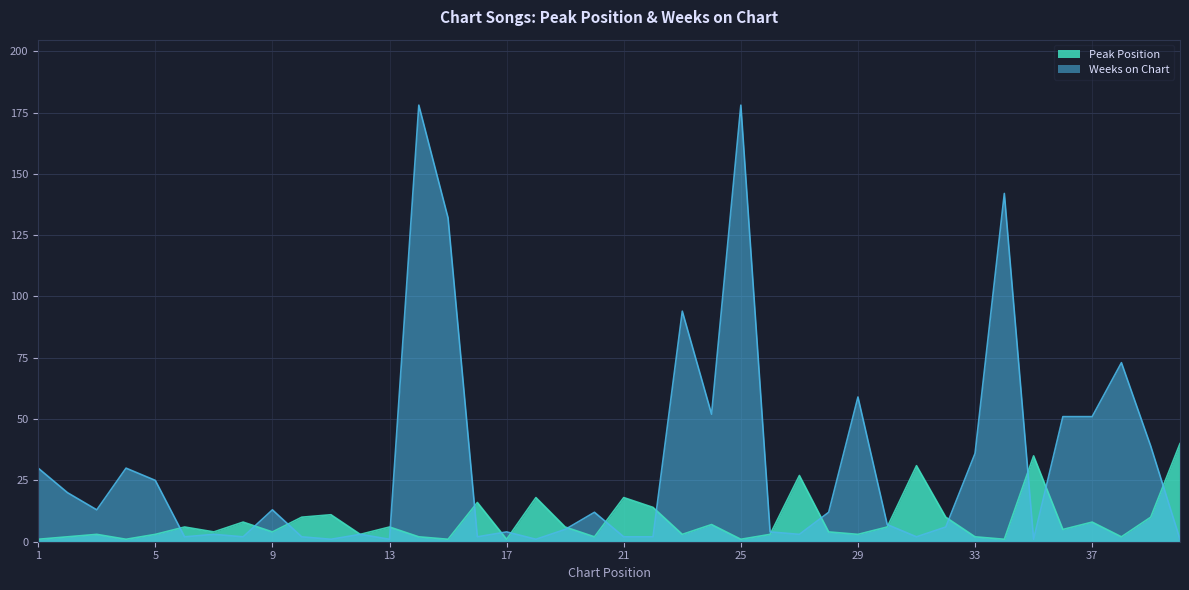

At which category does Weeks on Chart reach its first local valley?

3